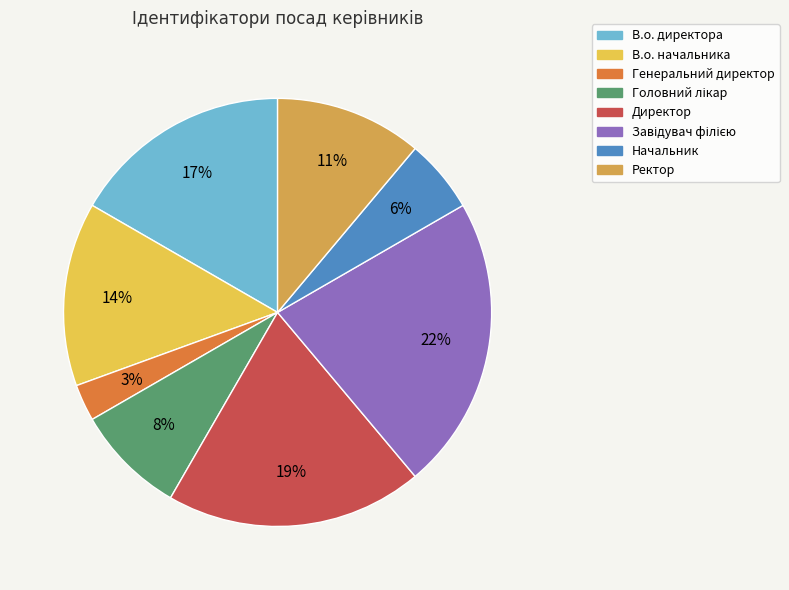

To the nearest percent, what percentage of the pie is В.о. начальника?

14%